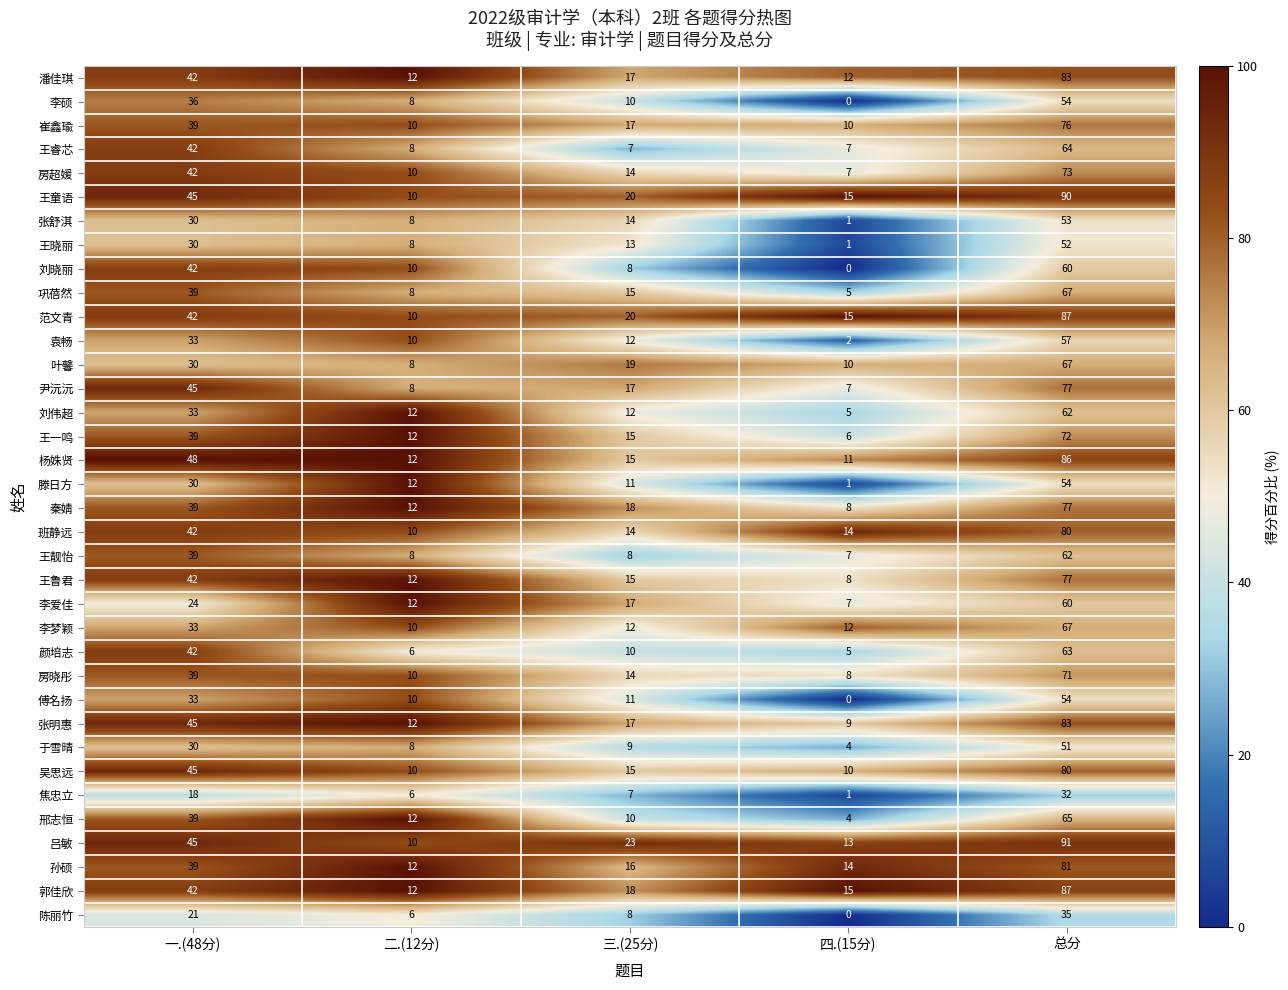

Which series has the largest total across all categories?

吕敏